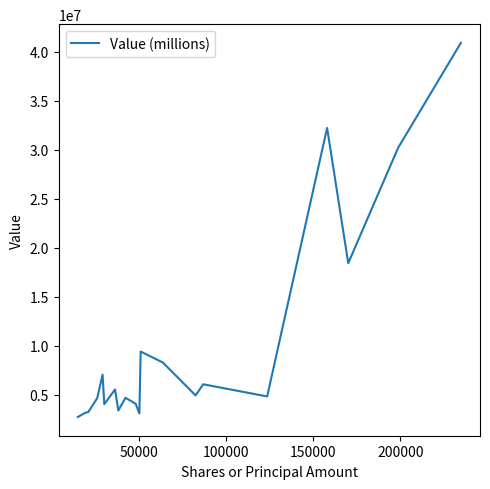

What is the difference between the maximum and minimum values?

38158780